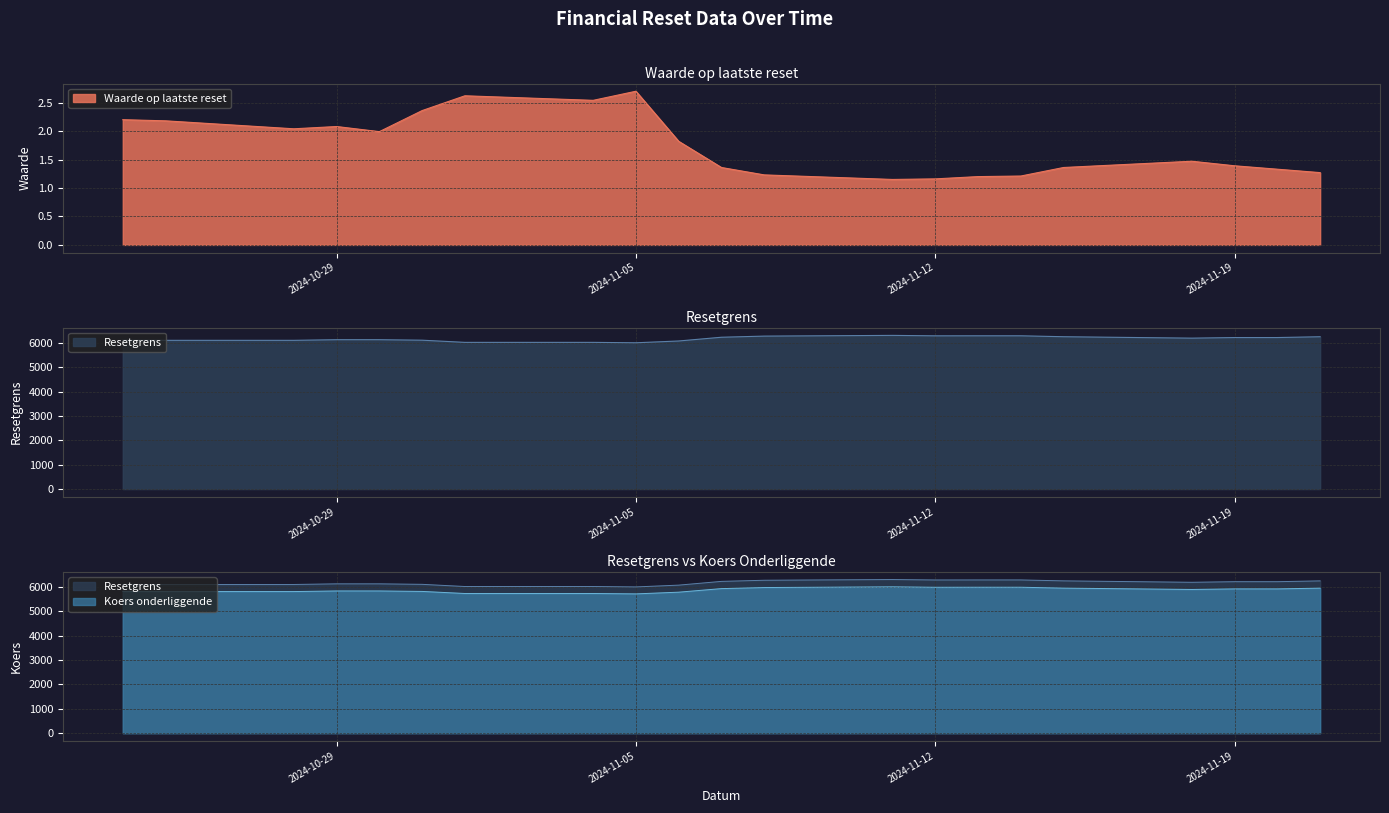

Which series has the largest range (max minus min)?

Resetgrens